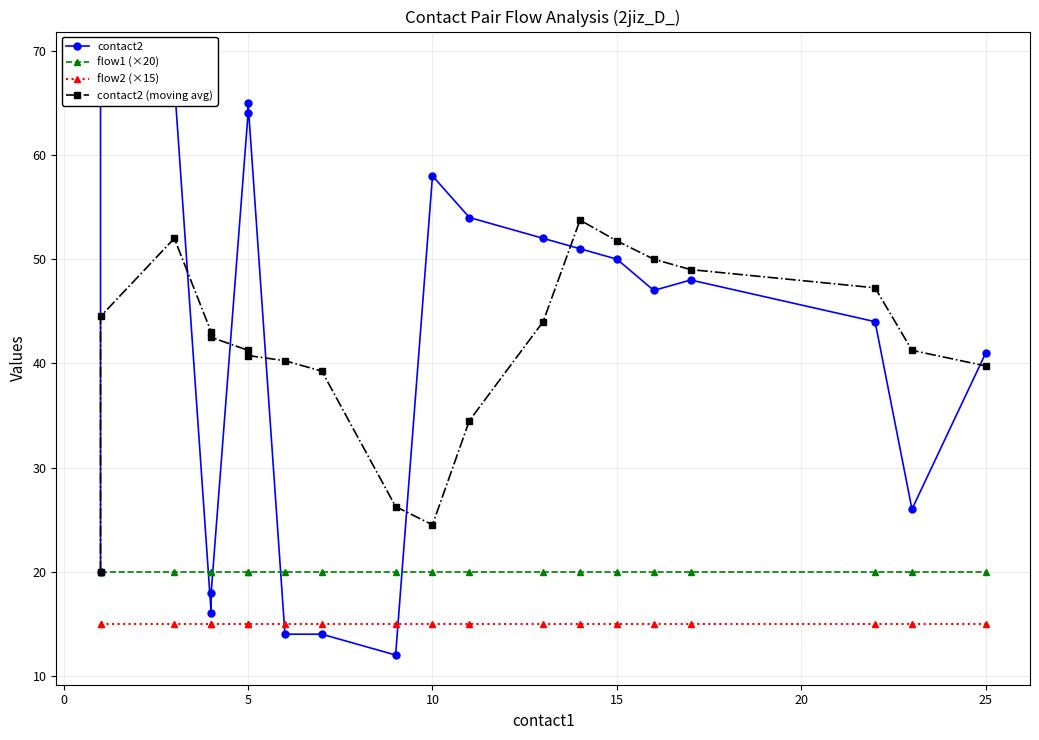

At which label is contact2 (moving avg) closest to 36?

11